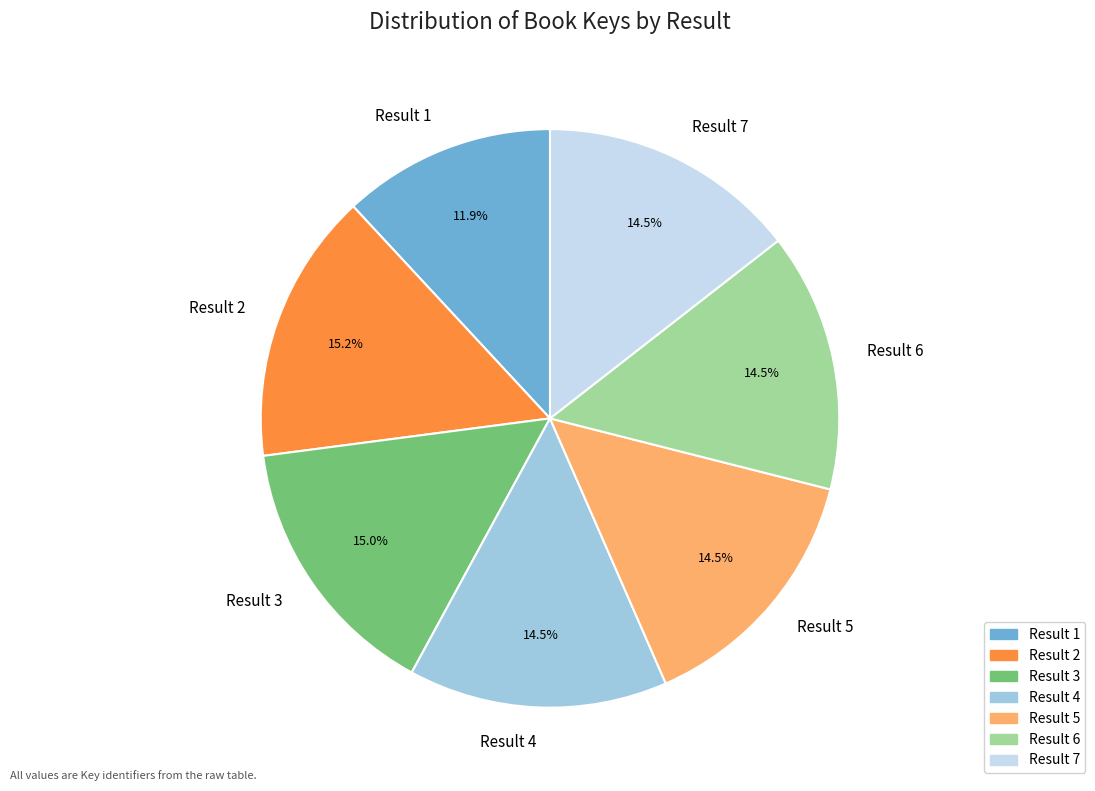

Is there a majority slice in this chart?

No